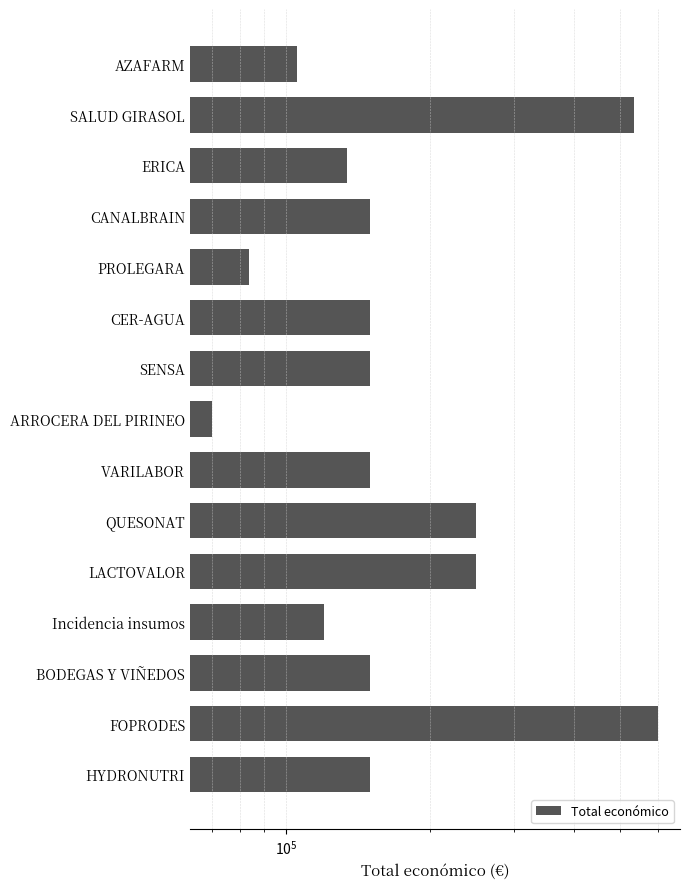

Is it true that the value at HYDRONUTRI is 150000?

True